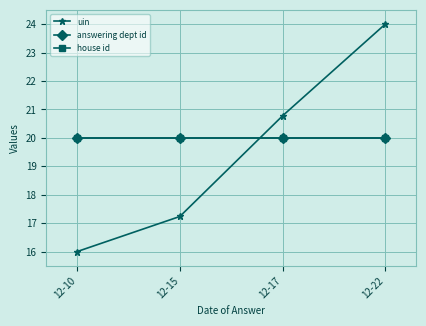

What is the sum of all uin values?

78.0